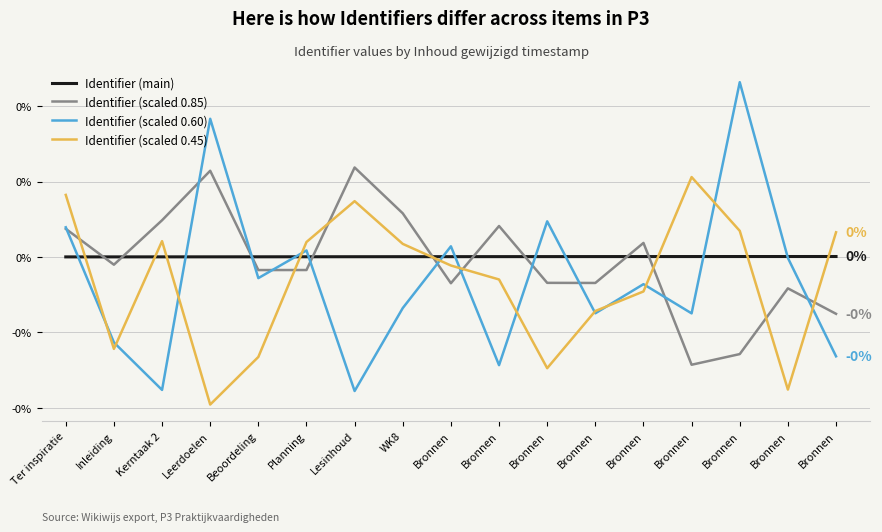

What is the difference between the second highest and minimum values in the Identifier (scaled 0.60) series?

0.7